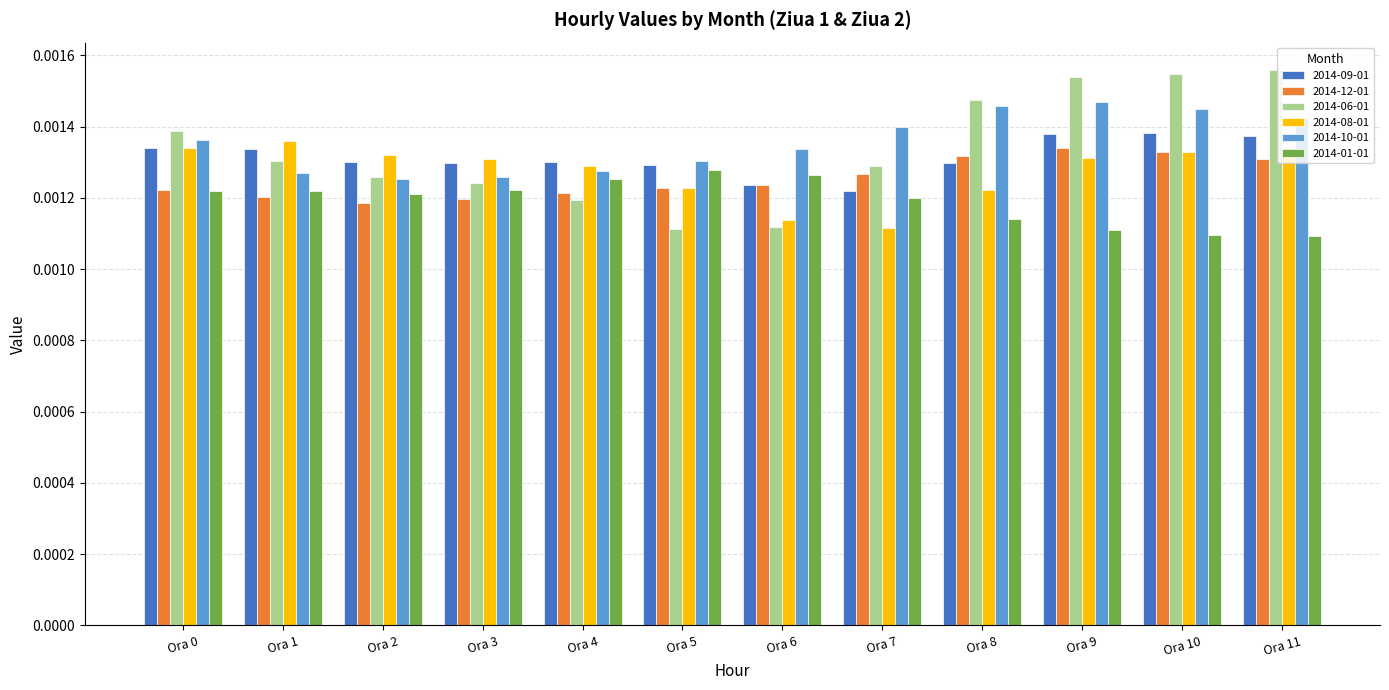

At how many categories does at least one series exceed 0?

12